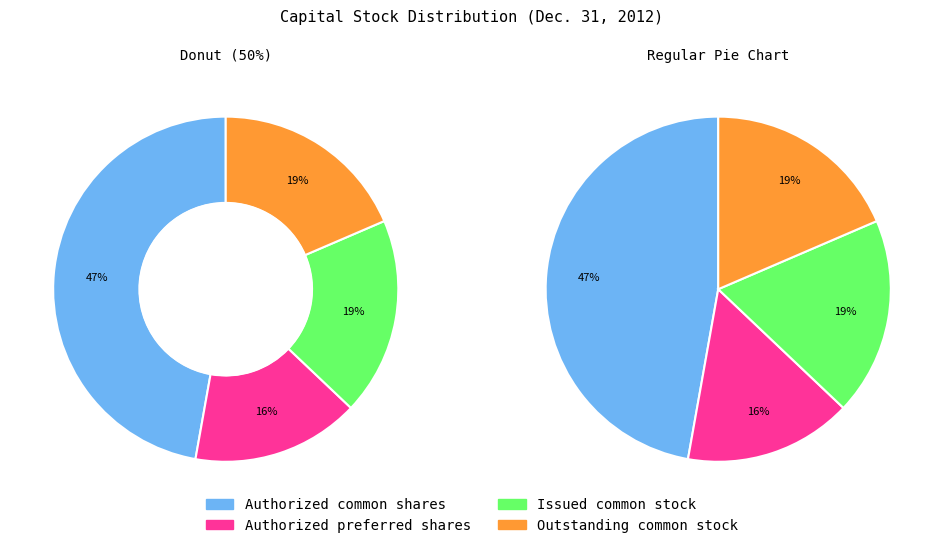

True or false: Outstanding common stock accounts for 19% of the total.

True